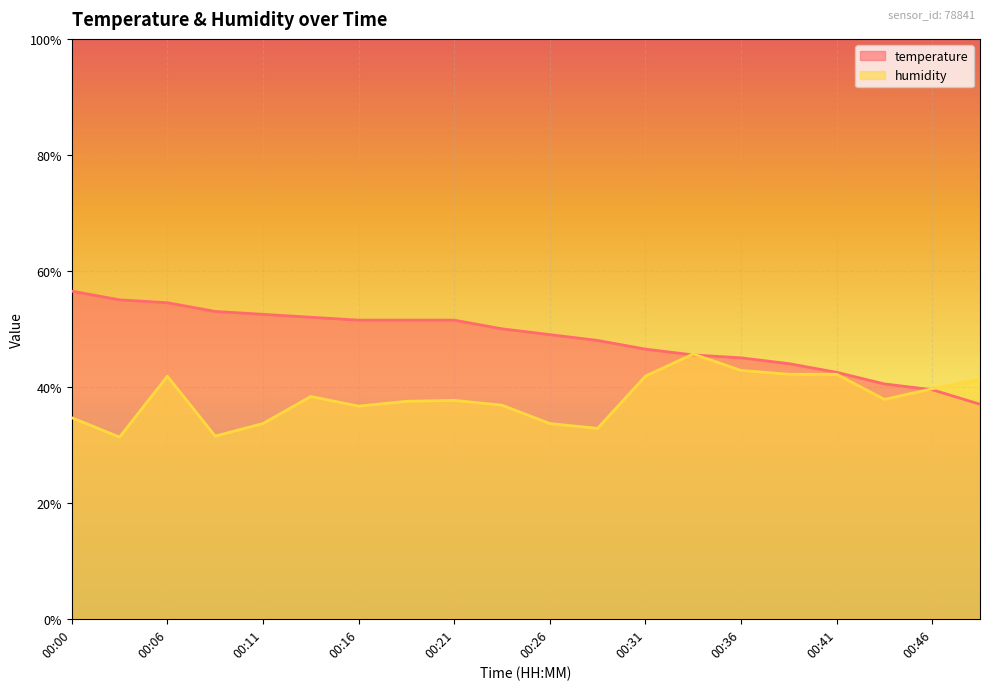

At which category is the sum across all series the highest?

00:06